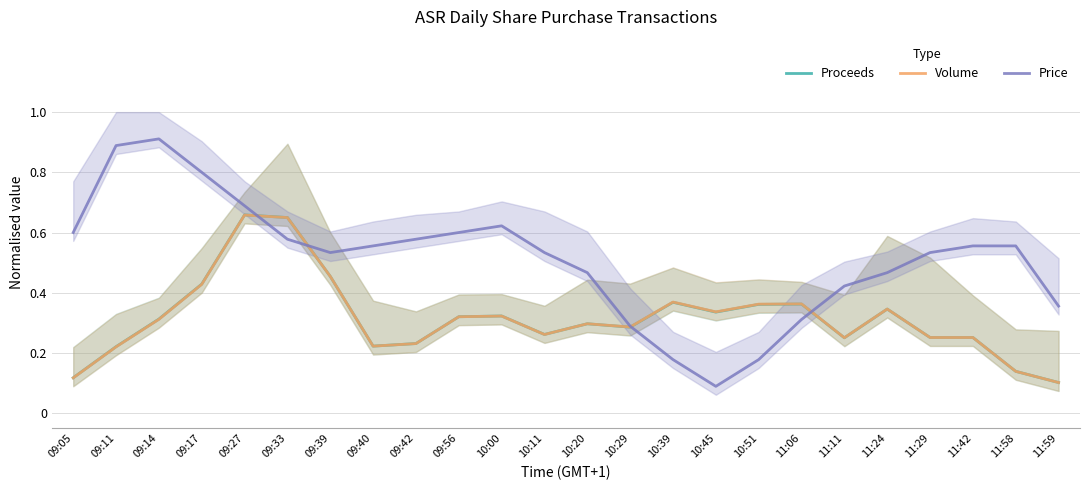

What is the minimum value for Volume?

0.1